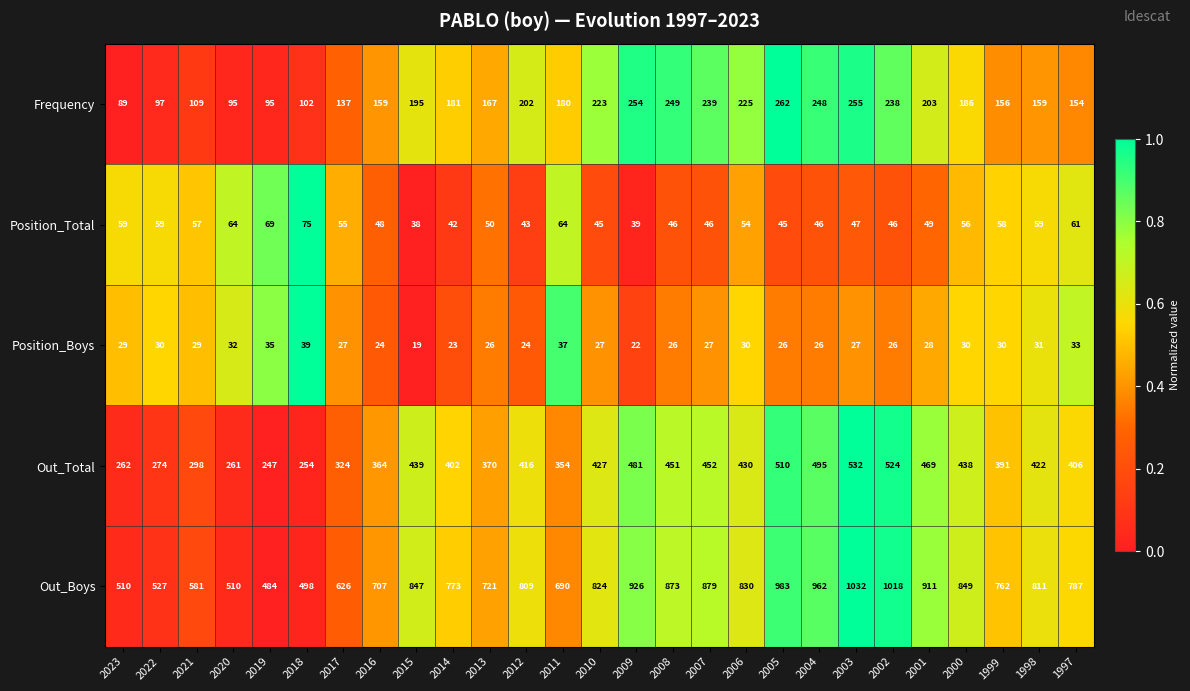

What is the difference between the maximum and minimum values in the Position_Total series?

37